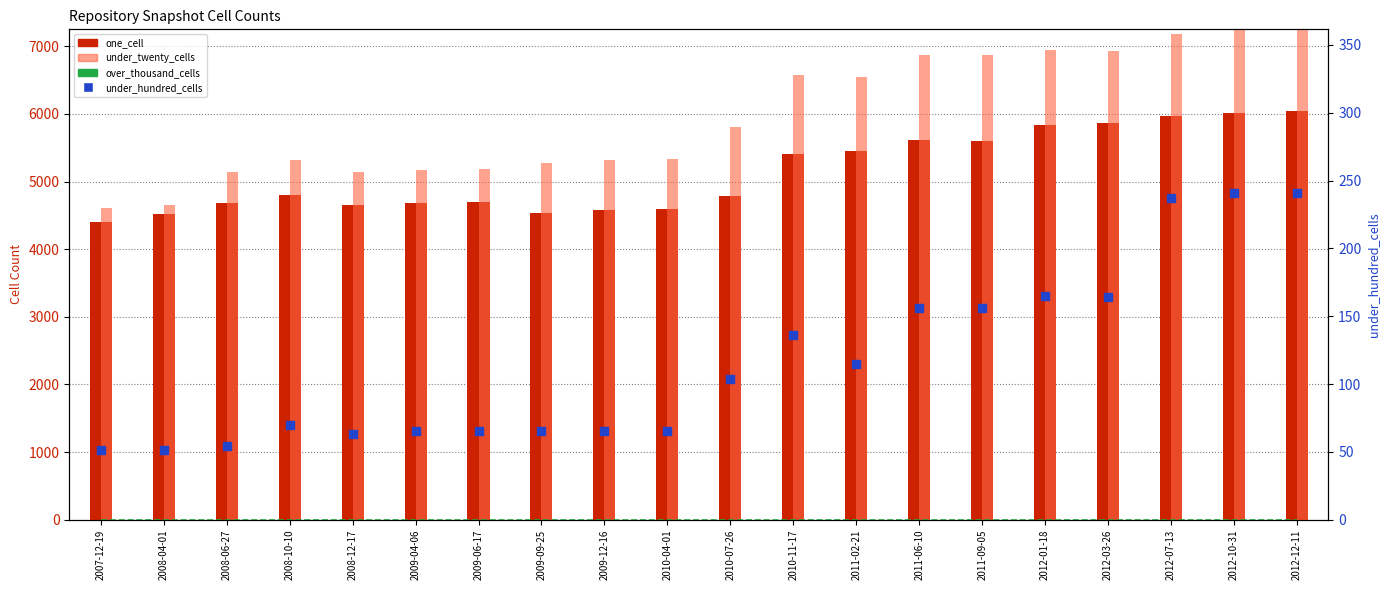

At which category is the sum across all series the highest?

2012-12-11